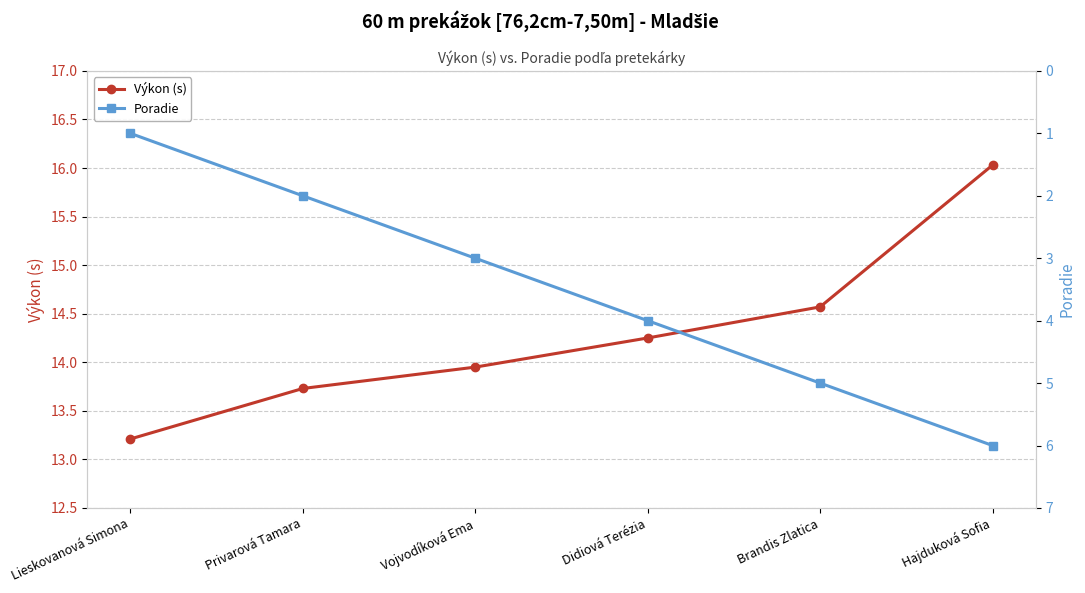

What is the difference between the second highest and second lowest values in the Poradie series?

3.0